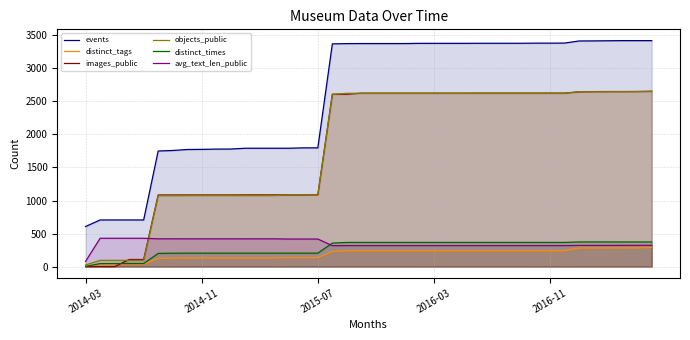

The images_public series shows 1637.5 at 7. True or false?

False